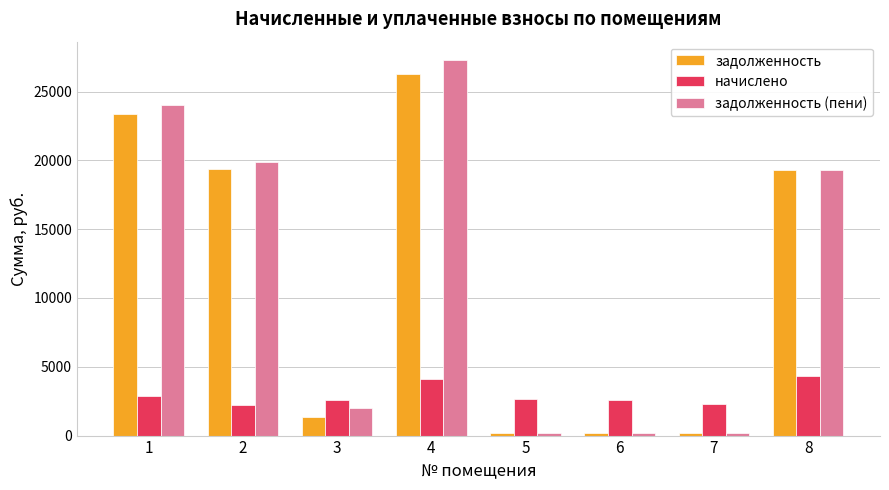

How many categories are shown in the chart?

8